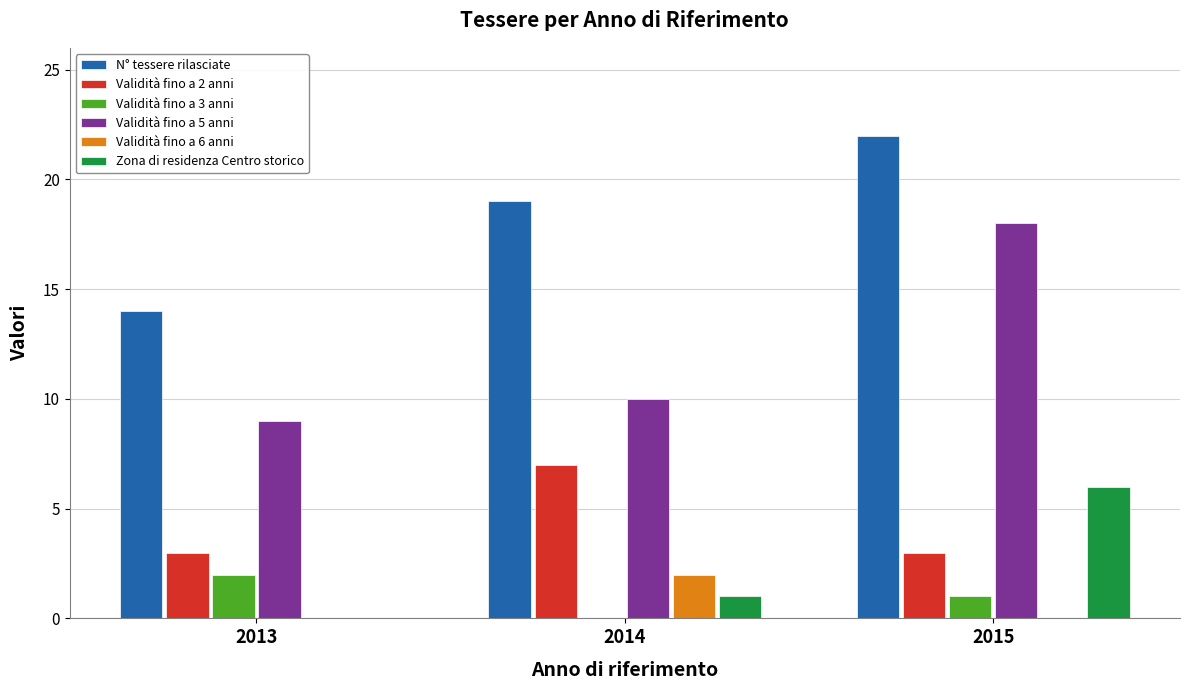

True or false: Validità fino a 6 anni has a value of -1 at 2015.

False